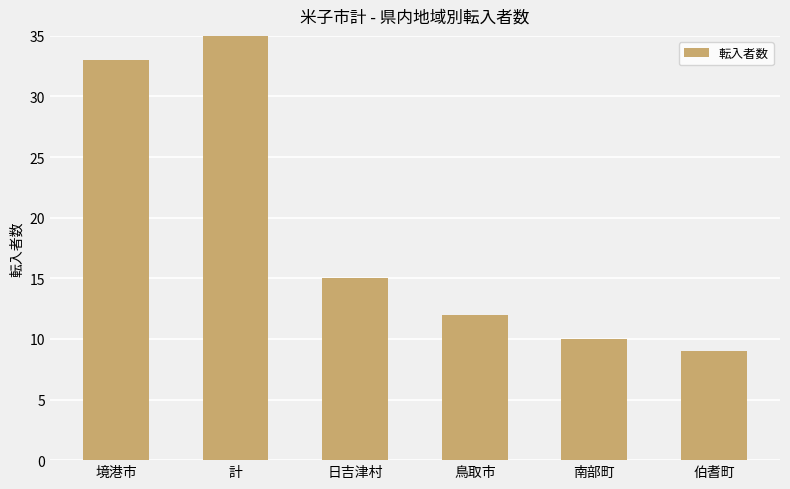

The chart shows a value of 2 at 南部町. True or false?

False